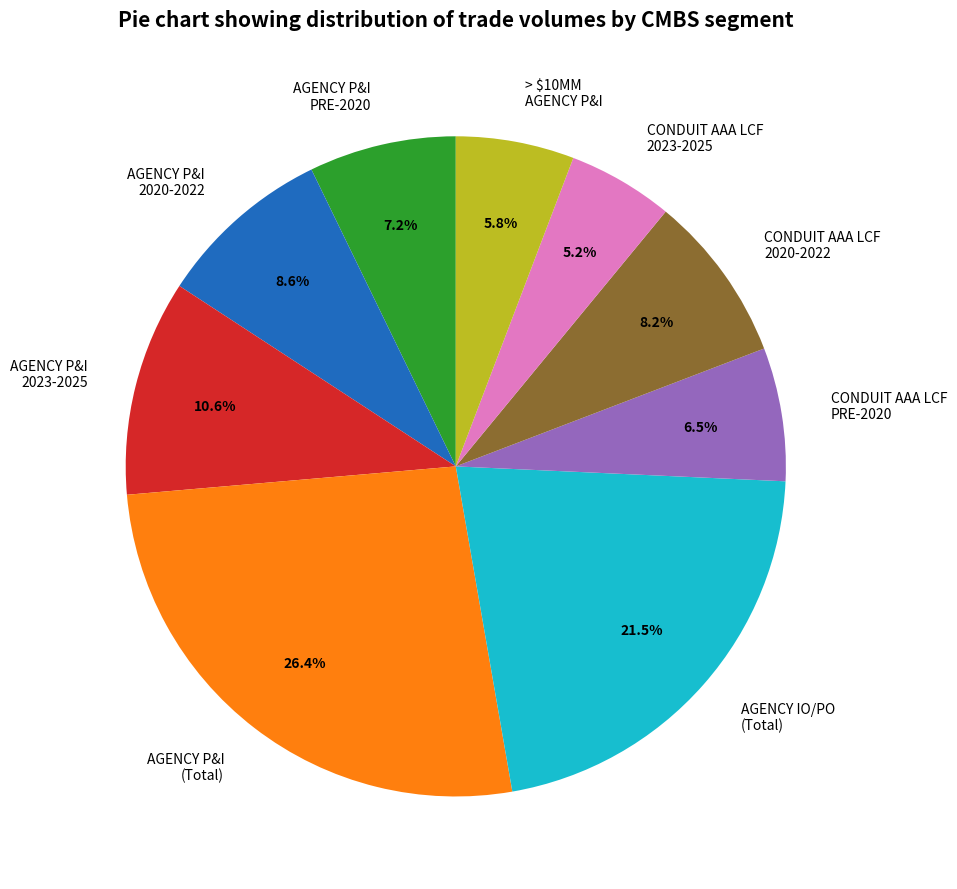

How many segments does this pie chart have?

9